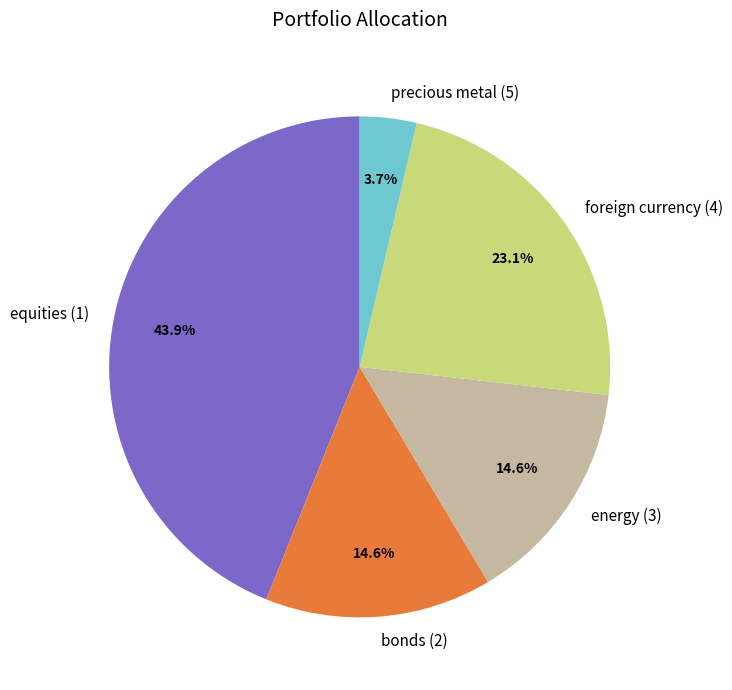

Does precious metal (5) represent more than half of the total?

No